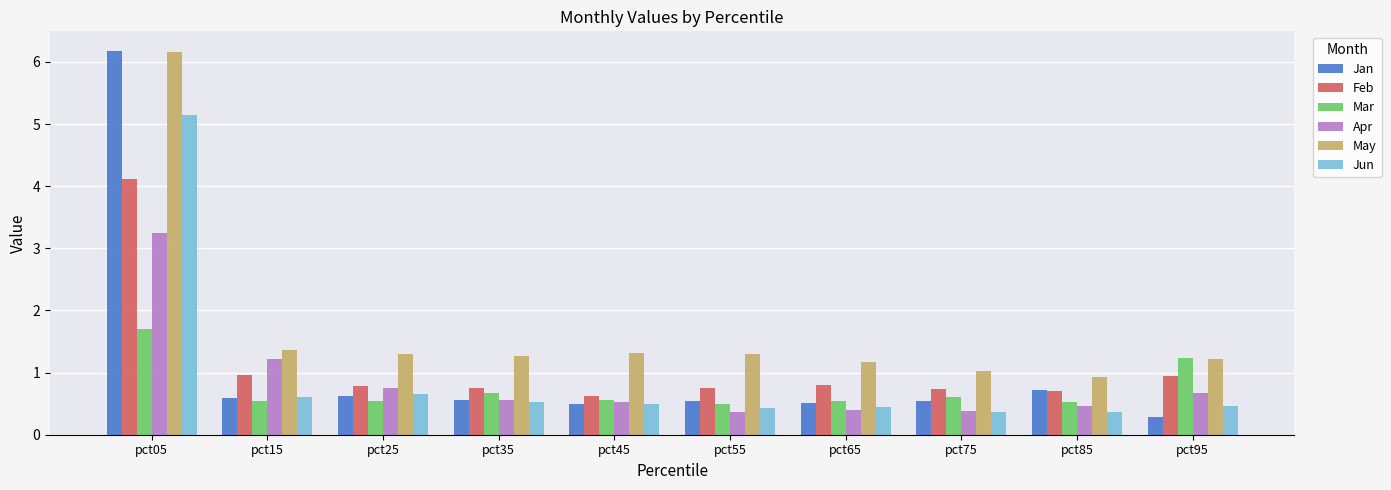

Where is Mar nearest to the value 1?

pct95